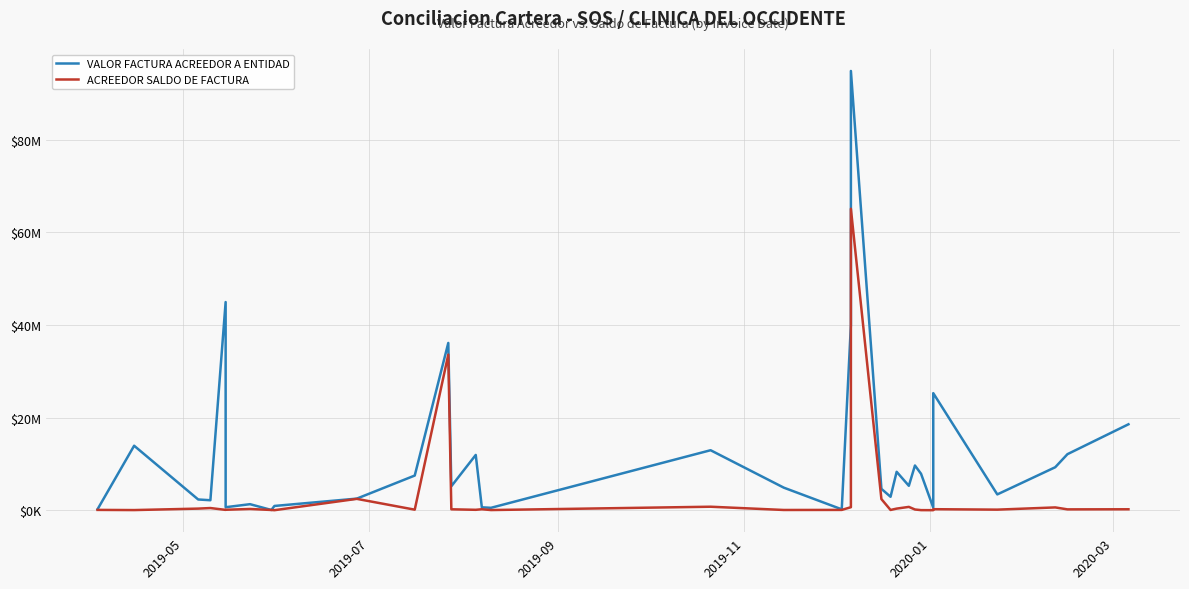

Is the value of VALOR FACTURA ACREEDOR A ENTIDAD at 18 greater than the value of ACREEDOR SALDO DE FACTURA at 12?

No